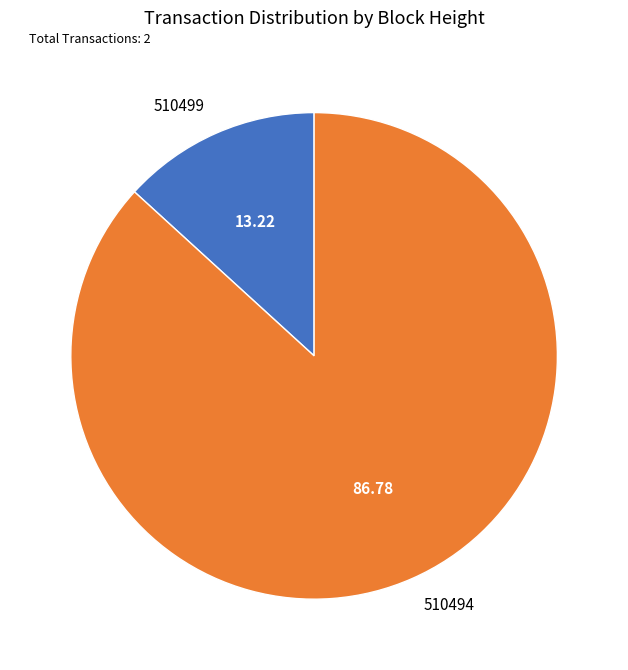

Which category accounts for the majority?

510494